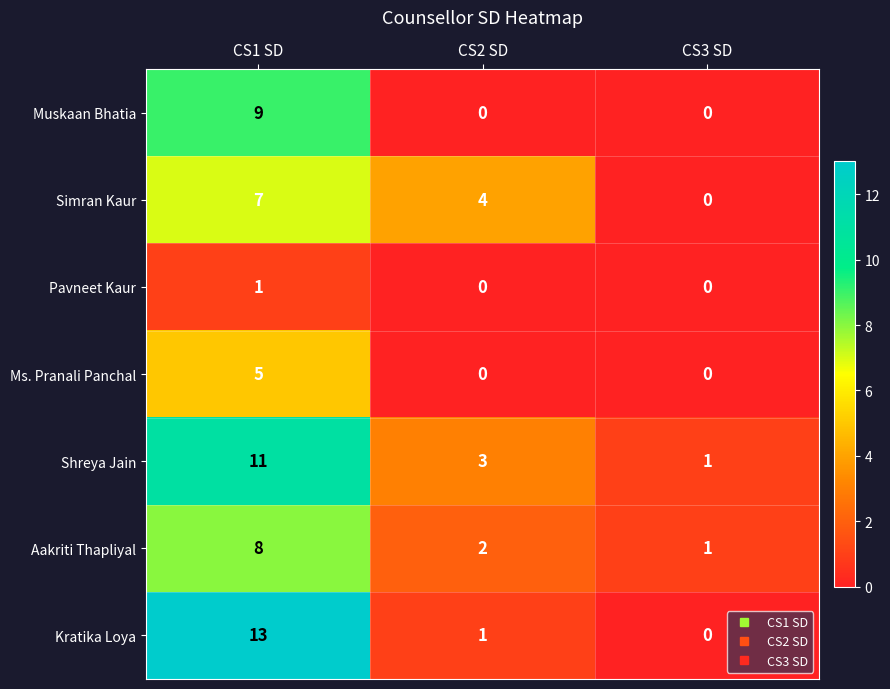

What is the sum of the Shreya Jain values at CS3 SD and CS2 SD?

4